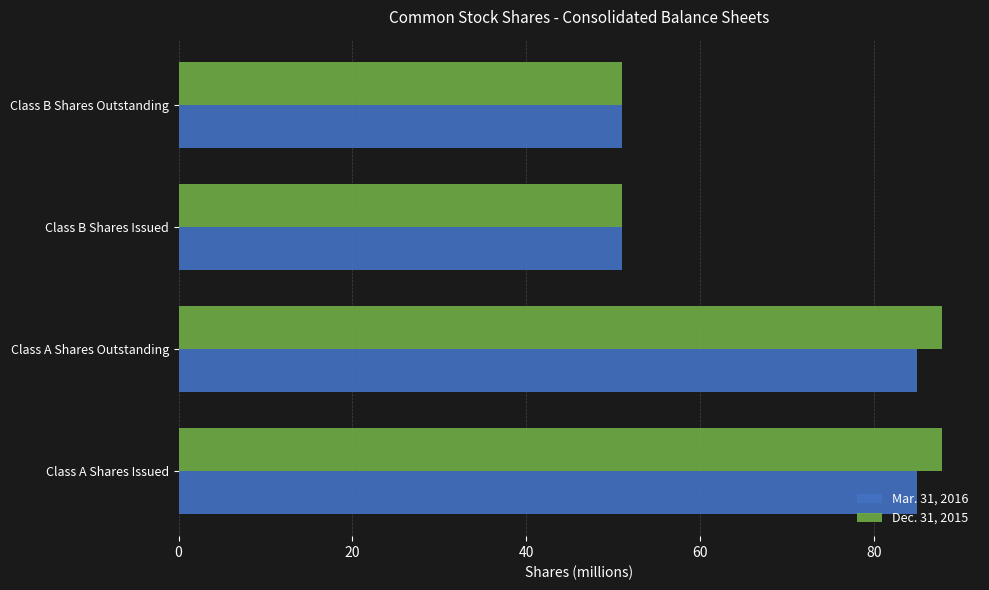

What is the sum of all Dec. 31, 2015 values?

277.6